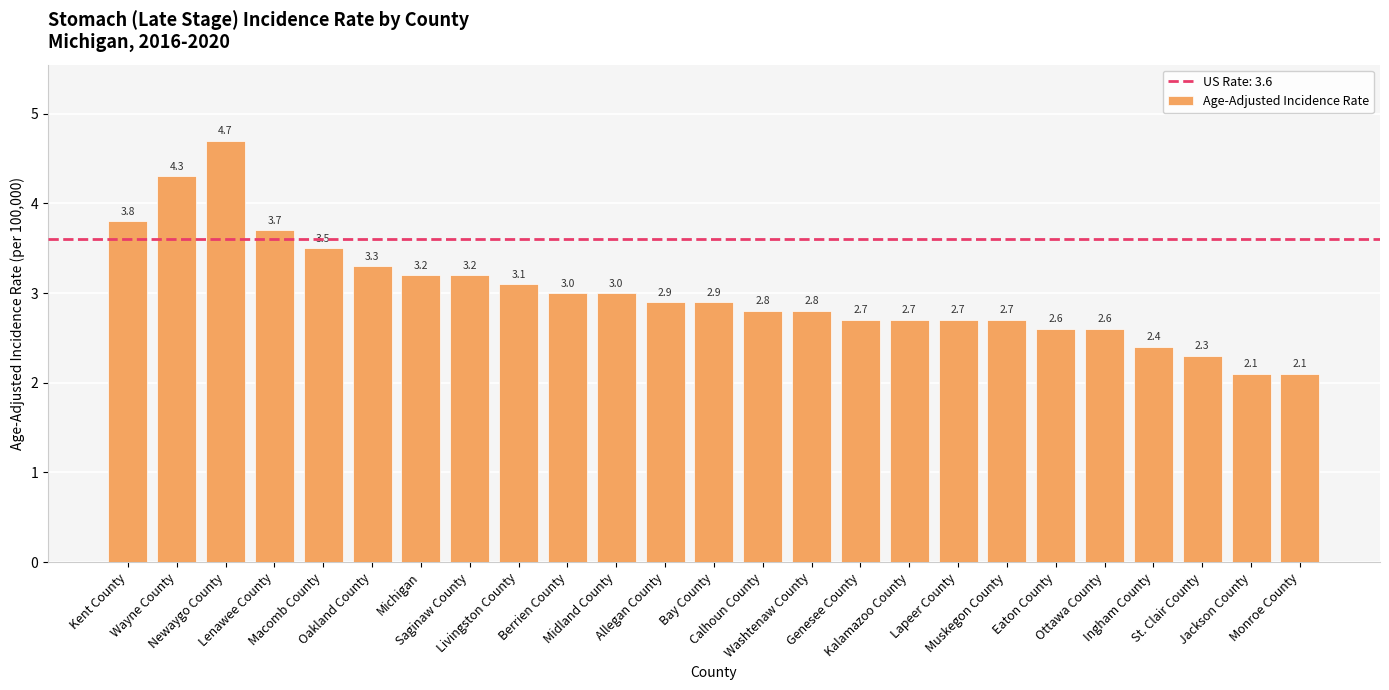

Approximately how many times larger is the value at Kalamazoo County compared to Wayne County?

0.6